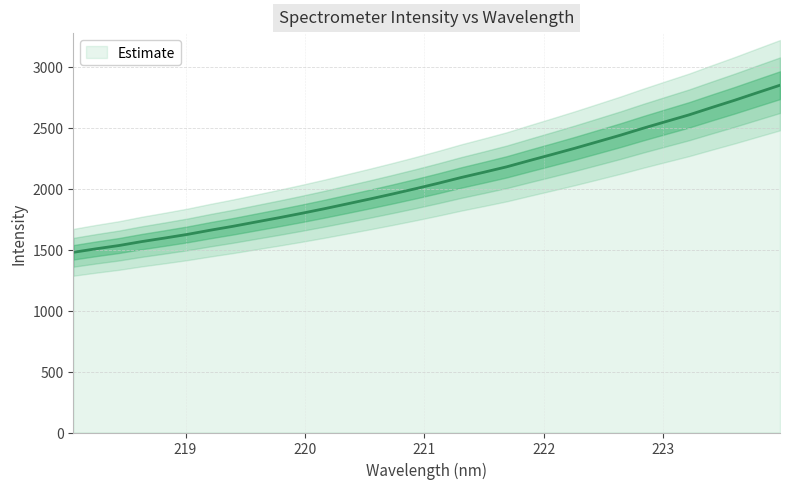

What is the label of the 6th point from the right?

223.0264